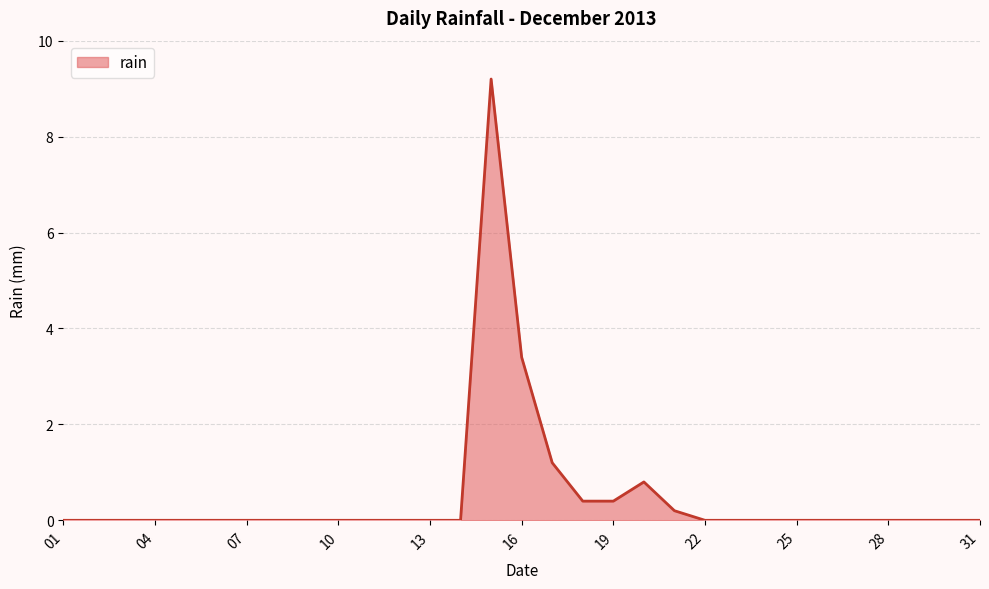

What is the maximum value shown in the chart?

9.2